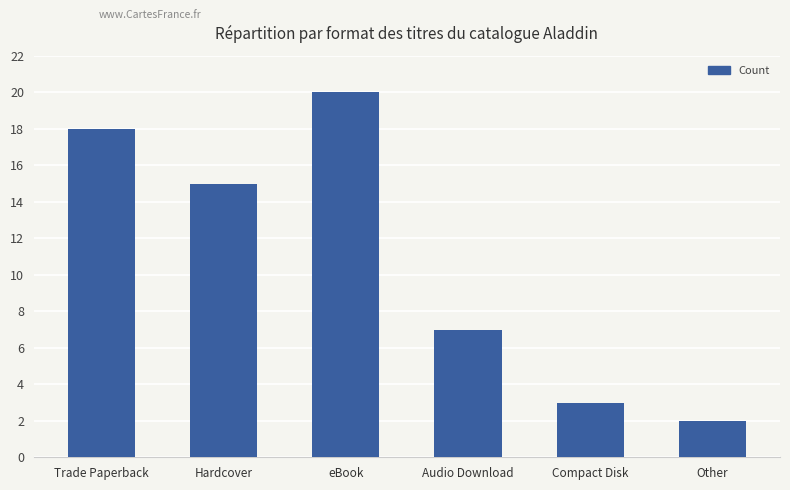

Between Hardcover and Audio Download, which is larger?

Hardcover